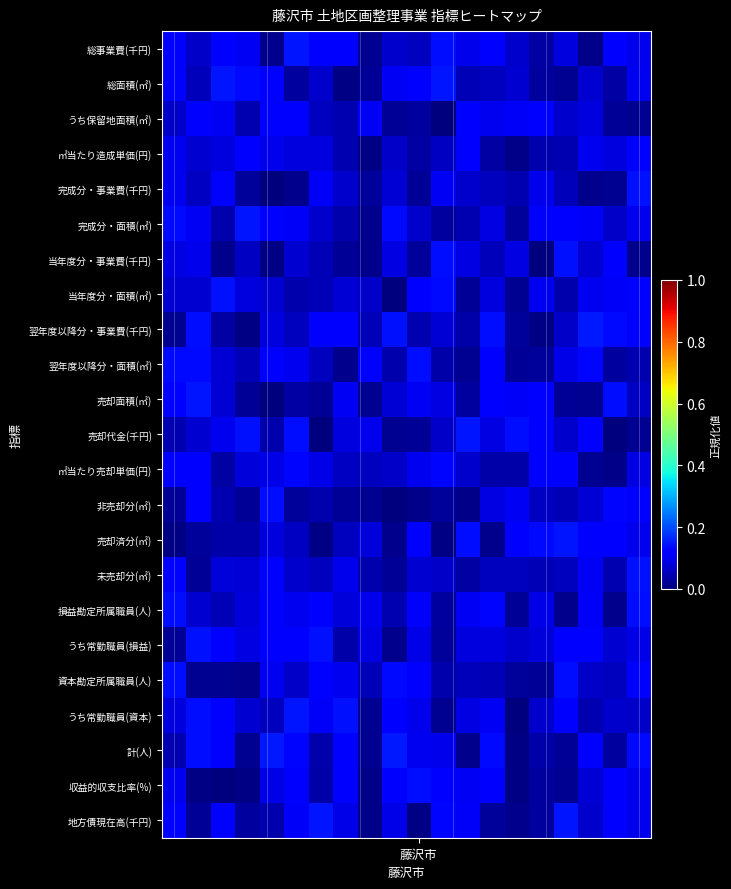

Reading left to right, extract all data points from this chart.

総事業費(千円): 0.1	0.1	0.1	0.1	0.0	0.1	0.1	0.1	0.0	0.1	0.1	0.1	0.1	0.1	0.1	0.0	0.1	0.0	0.1	0.1
総面積(㎡): 0.1	0.1	0.1	0.1	0.1	0.0	0.1	0.0	0.0	0.1	0.1	0.1	0.0	0.1	0.1	0.0	0.0	0.1	0.0	0.1
うち保留地面積(㎡): 0.1	0.1	0.1	0.0	0.1	0.1	0.1	0.0	0.1	0.0	0.0	0.0	0.1	0.1	0.1	0.1	0.1	0.1	0.0	0.0
㎡当たり造成単価(円): 0.1	0.1	0.1	0.1	0.1	0.1	0.1	0.0	0.0	0.1	0.0	0.1	0.1	0.0	0.0	0.0	0.0	0.1	0.1	0.1
完成分・事業費(千円): 0.1	0.1	0.1	0.0	0.0	0.0	0.1	0.1	0.0	0.1	0.0	0.1	0.1	0.1	0.0	0.1	0.1	0.0	0.0	0.1
完成分・面積(㎡): 0.1	0.1	0.0	0.1	0.1	0.1	0.1	0.0	0.0	0.1	0.1	0.0	0.0	0.1	0.0	0.1	0.1	0.1	0.1	0.1
当年度分・事業費(千円): 0.1	0.1	0.0	0.1	0.0	0.1	0.0	0.0	0.0	0.1	0.0	0.1	0.1	0.1	0.1	0.0	0.1	0.1	0.1	0.0
当年度分・面積(㎡): 0.1	0.1	0.1	0.1	0.1	0.0	0.0	0.1	0.1	0.0	0.1	0.1	0.0	0.1	0.0	0.1	0.0	0.1	0.1	0.1
翌年度以降分・事業費(千円): 0.0	0.1	0.0	0.0	0.1	0.1	0.1	0.1	0.0	0.1	0.0	0.1	0.0	0.1	0.0	0.0	0.1	0.1	0.1	0.1
翌年度以降分・面積(㎡): 0.1	0.1	0.1	0.0	0.1	0.1	0.1	0.0	0.1	0.0	0.1	0.0	0.0	0.1	0.0	0.0	0.1	0.1	0.0	0.0
売却面積(㎡): 0.1	0.1	0.1	0.0	0.0	0.0	0.0	0.1	0.0	0.1	0.1	0.1	0.0	0.1	0.1	0.1	0.0	0.0	0.1	0.1
売却代金(千円): 0.0	0.1	0.1	0.1	0.0	0.1	0.0	0.1	0.1	0.0	0.0	0.1	0.1	0.1	0.1	0.1	0.1	0.1	0.0	0.0
㎡当たり売却単価(円): 0.1	0.1	0.0	0.1	0.1	0.1	0.1	0.1	0.1	0.1	0.1	0.1	0.1	0.0	0.0	0.1	0.1	0.0	0.0	0.1
非売却分(㎡): 0.0	0.1	0.0	0.0	0.1	0.0	0.0	0.0	0.0	0.0	0.0	0.0	0.0	0.1	0.1	0.1	0.0	0.1	0.1	0.1
売却済分(㎡): 0.0	0.0	0.0	0.0	0.1	0.1	0.0	0.1	0.1	0.0	0.1	0.0	0.1	0.0	0.1	0.1	0.1	0.1	0.1	0.1
未売却分(㎡): 0.1	0.0	0.1	0.1	0.1	0.1	0.1	0.1	0.0	0.0	0.1	0.1	0.0	0.1	0.1	0.0	0.1	0.1	0.0	0.1
損益勘定所属職員(人): 0.1	0.1	0.0	0.1	0.1	0.1	0.1	0.1	0.1	0.0	0.1	0.0	0.1	0.1	0.0	0.1	0.0	0.1	0.0	0.1
うち常勤職員(損益): 0.0	0.1	0.1	0.1	0.1	0.1	0.1	0.0	0.1	0.0	0.1	0.0	0.1	0.1	0.1	0.1	0.1	0.1	0.1	0.1
資本勘定所属職員(人): 0.1	0.0	0.0	0.0	0.1	0.1	0.1	0.1	0.1	0.1	0.1	0.0	0.1	0.0	0.0	0.0	0.1	0.1	0.1	0.1
うち常勤職員(資本): 0.1	0.1	0.1	0.1	0.1	0.1	0.1	0.1	0.0	0.1	0.1	0.0	0.1	0.1	0.0	0.1	0.1	0.0	0.1	0.1
計(人): 0.0	0.1	0.1	0.0	0.1	0.1	0.0	0.1	0.0	0.1	0.1	0.1	0.0	0.1	0.0	0.0	0.0	0.1	0.0	0.1
収益的収支比率(%): 0.1	0.0	0.0	0.0	0.1	0.1	0.0	0.1	0.0	0.1	0.1	0.1	0.1	0.1	0.0	0.0	0.0	0.1	0.1	0.1
地方債現在高(千円): 0.1	0.0	0.1	0.0	0.0	0.1	0.1	0.1	0.0	0.1	0.0	0.1	0.1	0.0	0.0	0.0	0.1	0.1	0.1	0.1